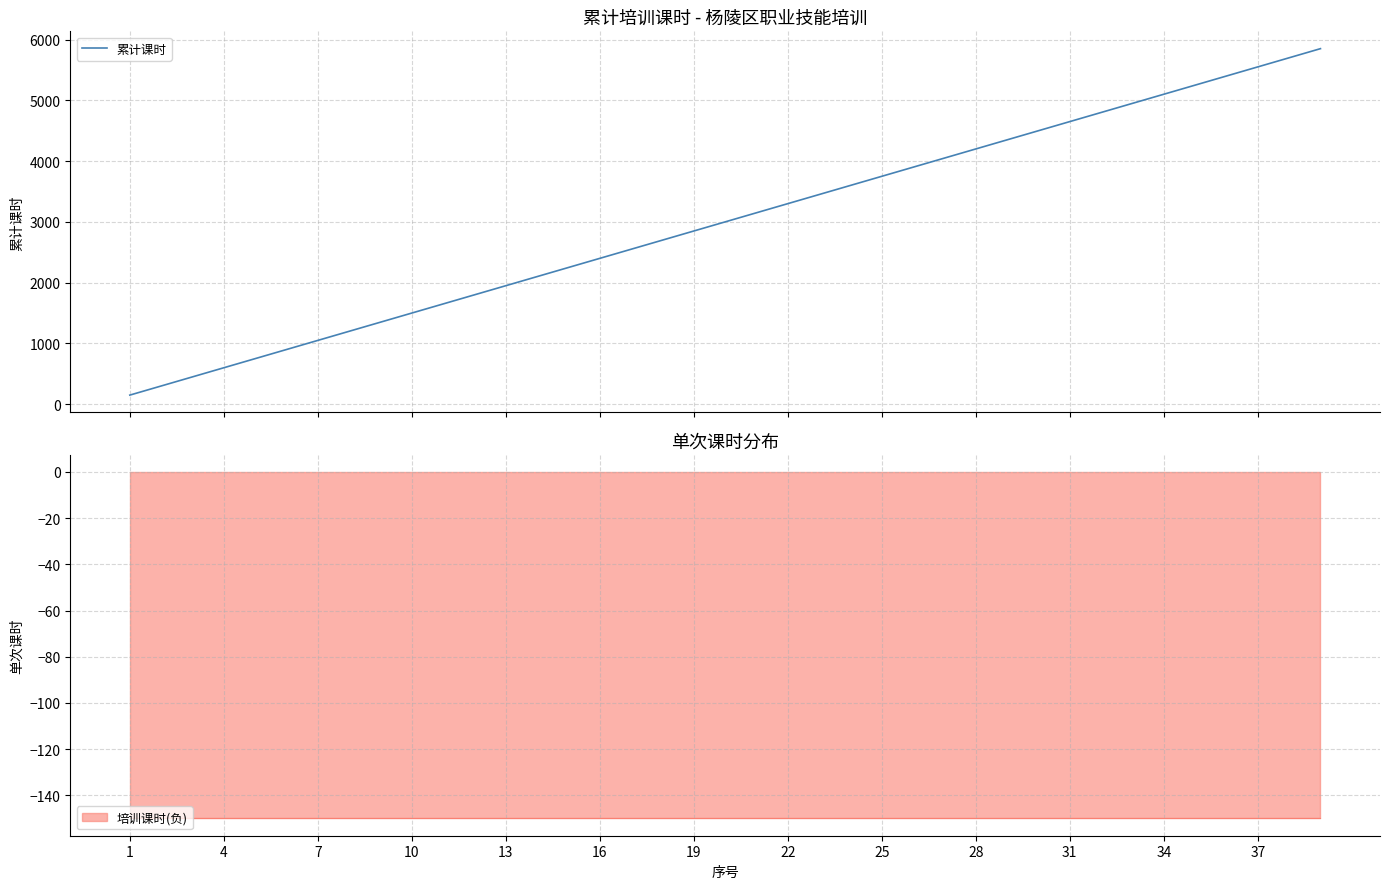

Count the number of categories in the chart.

39